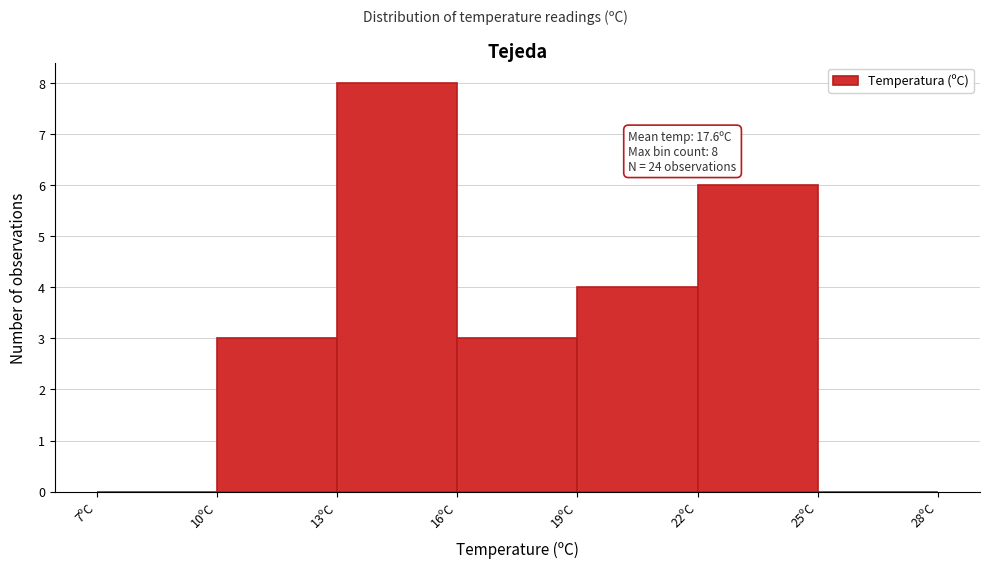

Which range on the x-axis has the tallest bar?

13 to 16